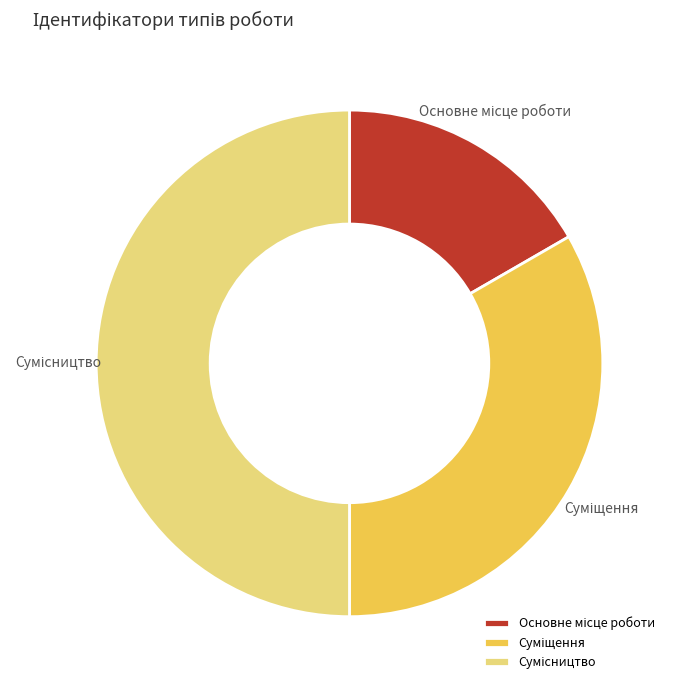

How much of the chart is everything except Основне місце роботи?

83.3%